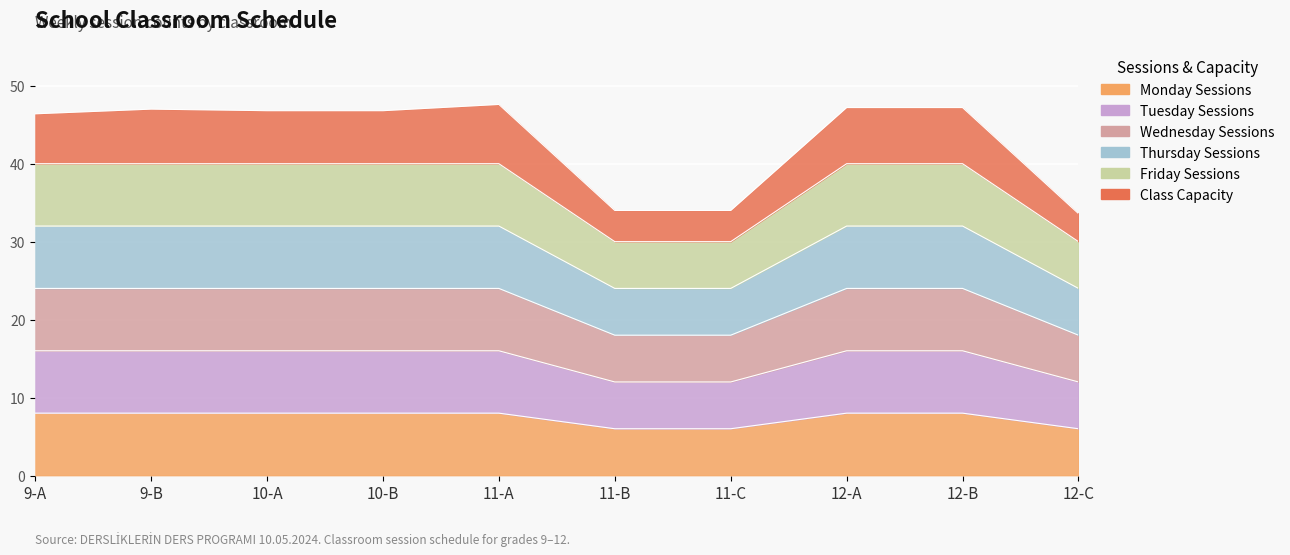

What is the label of the 7th point from the left?

11-C